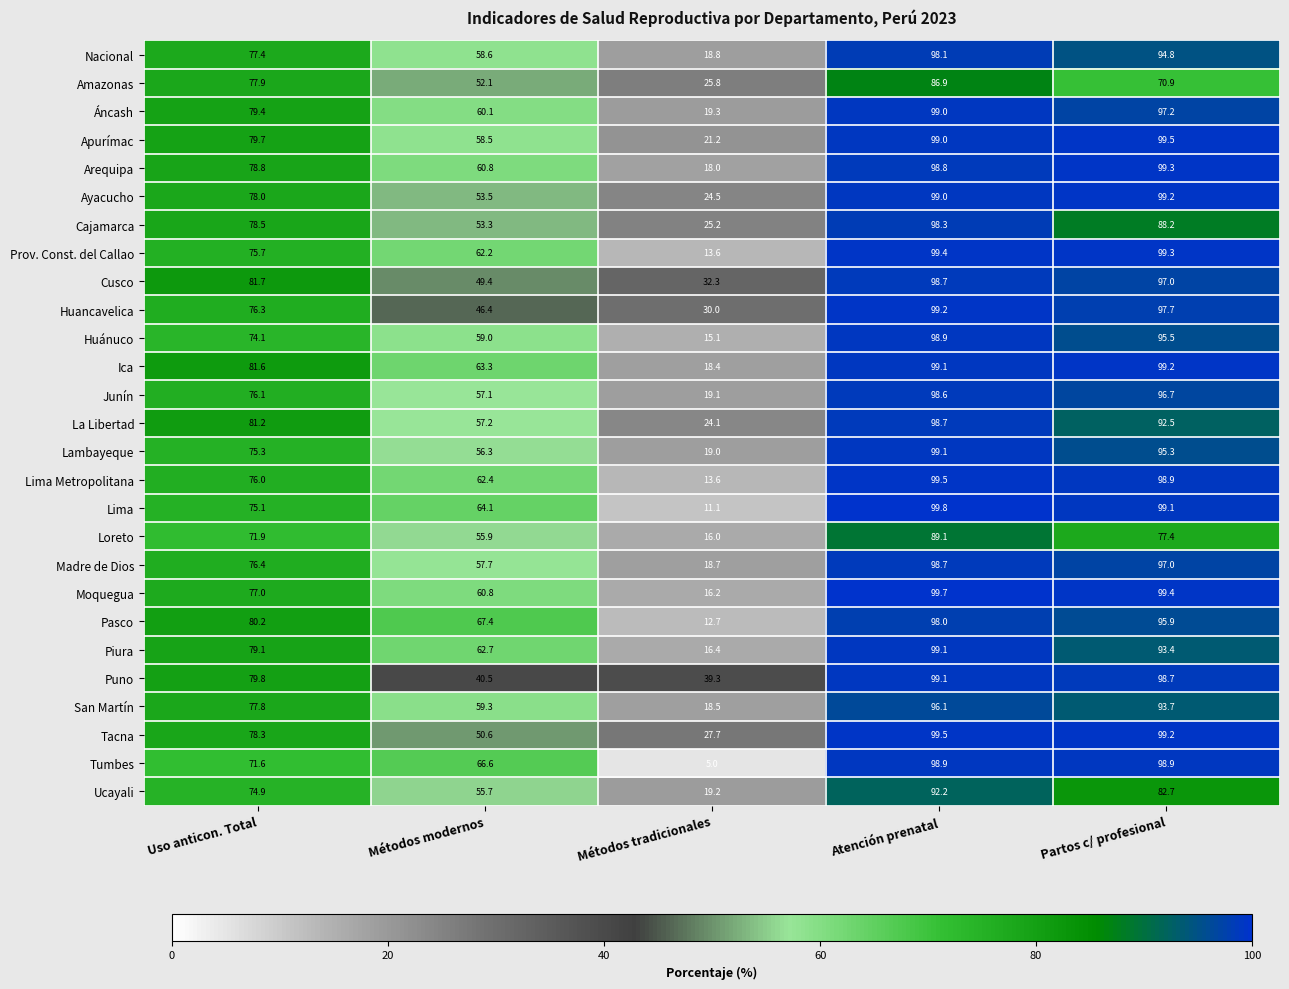

What is the difference between the maximum and minimum values in the Tacna series?

71.8